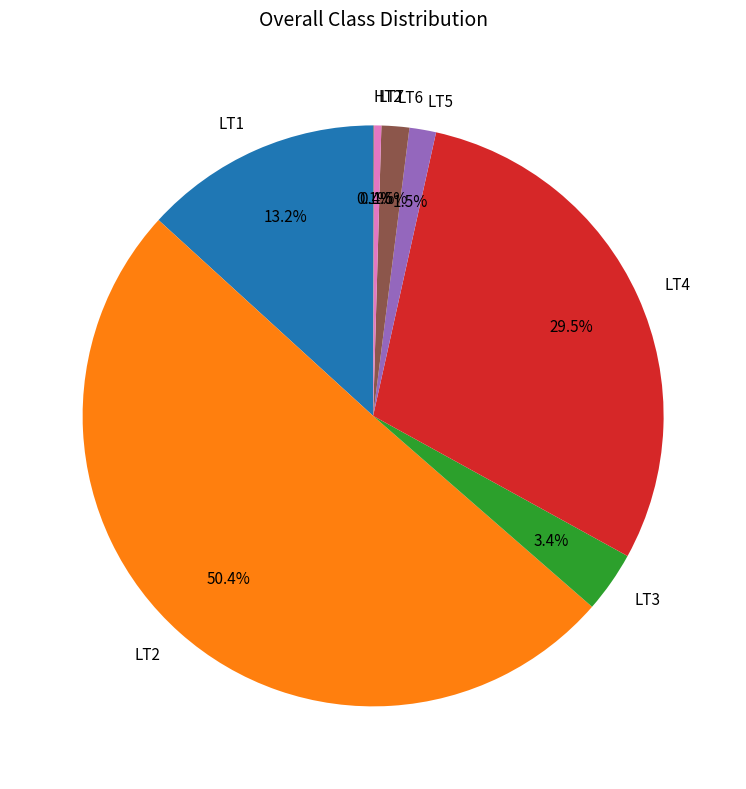

Is the sum of LT1 and LT6 greater than half?

No